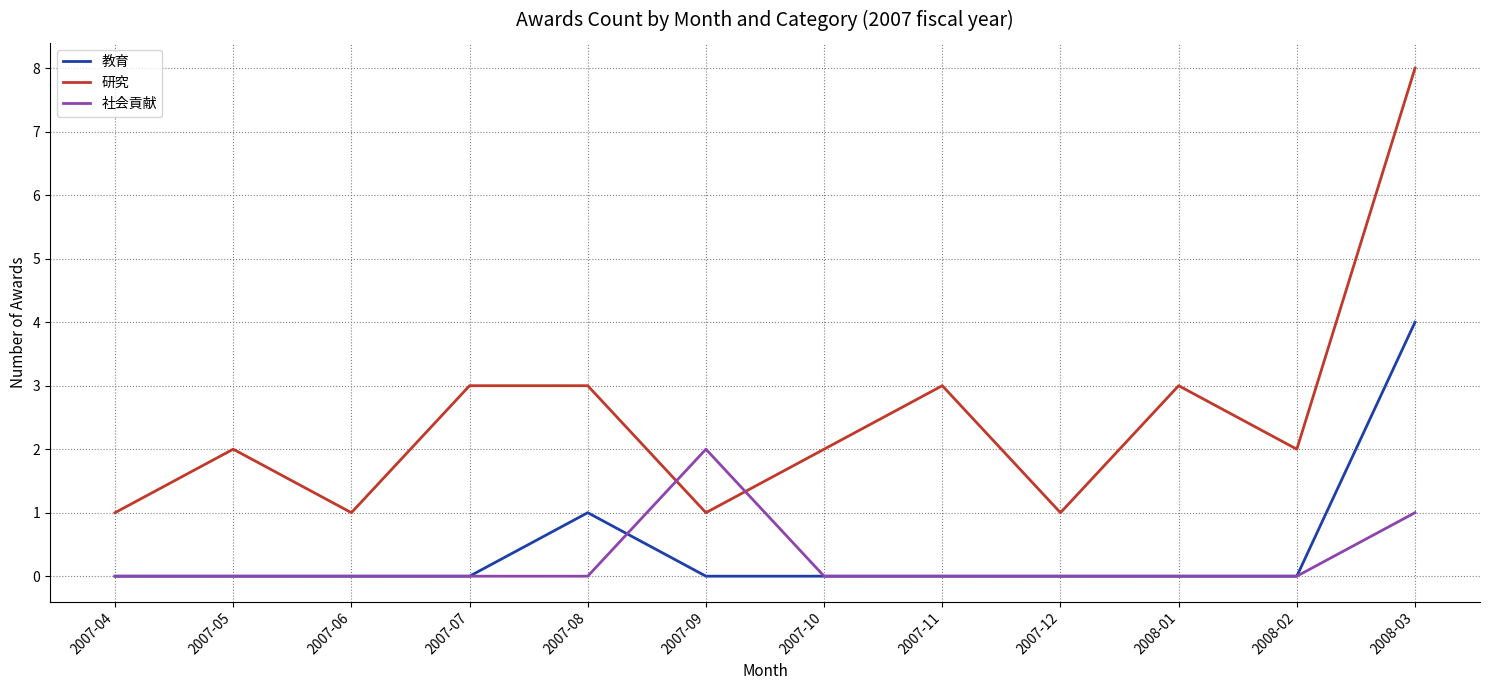

Which series has the largest total across all categories?

研究